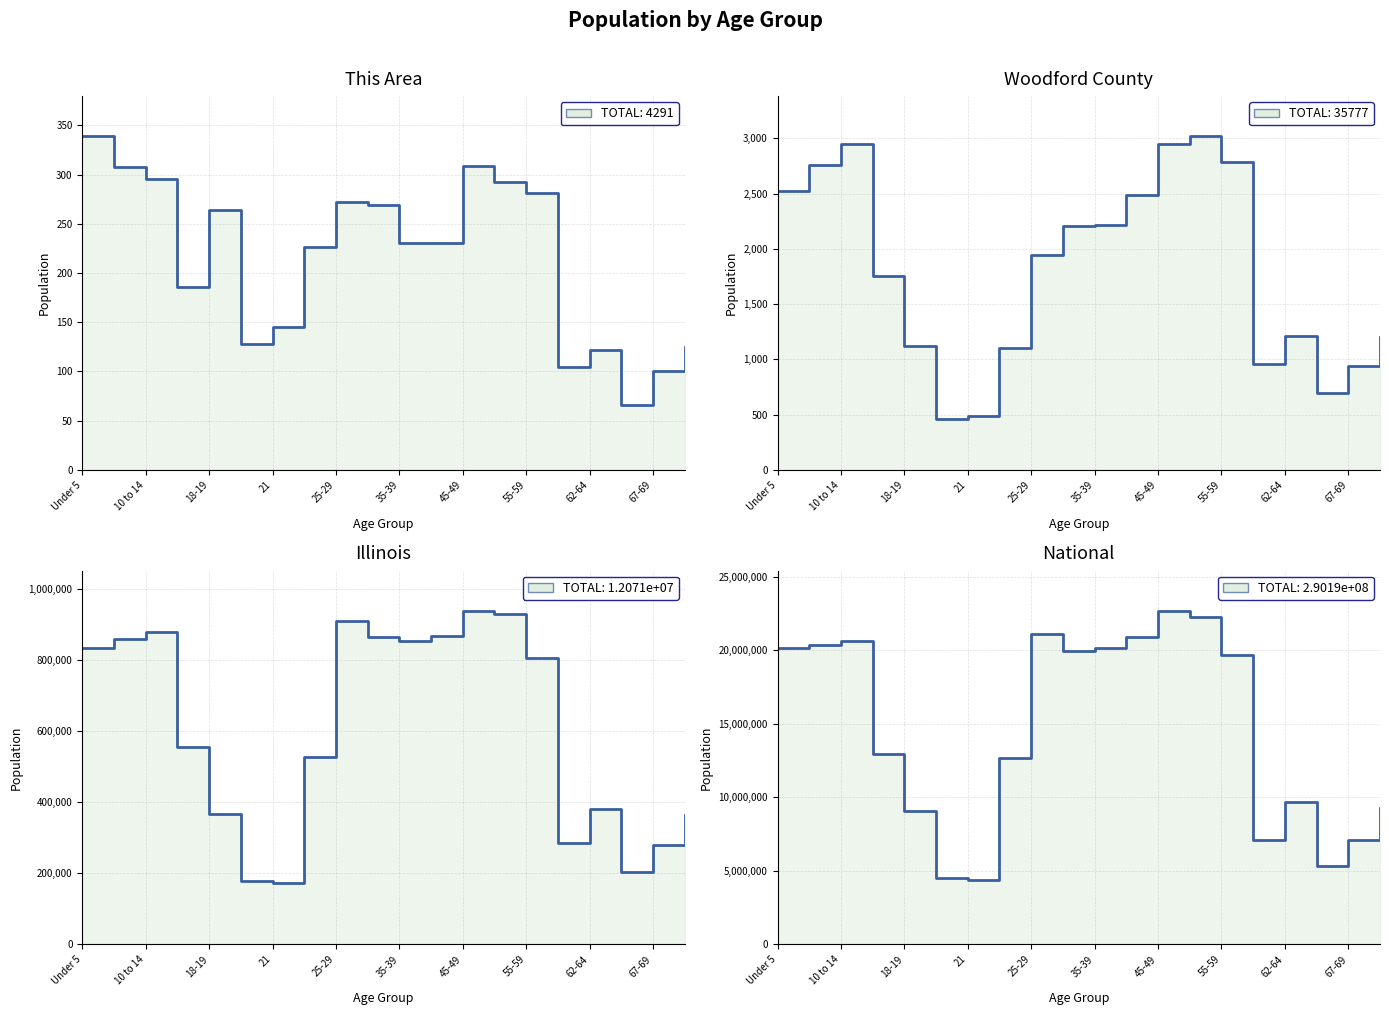

What is the difference between the Illinois values at 20 and 45-49?

760481